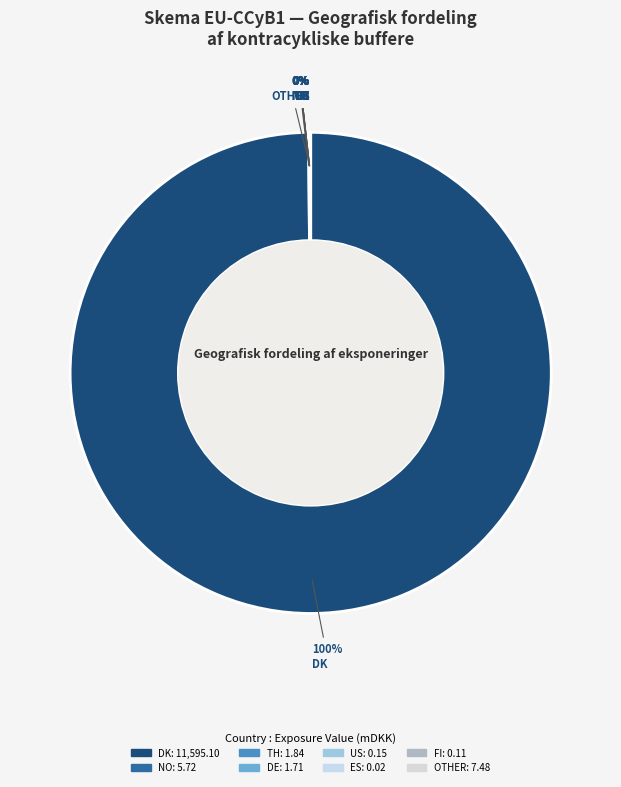

To the nearest percent, what is the difference between the largest and smallest slice percentages?

100%